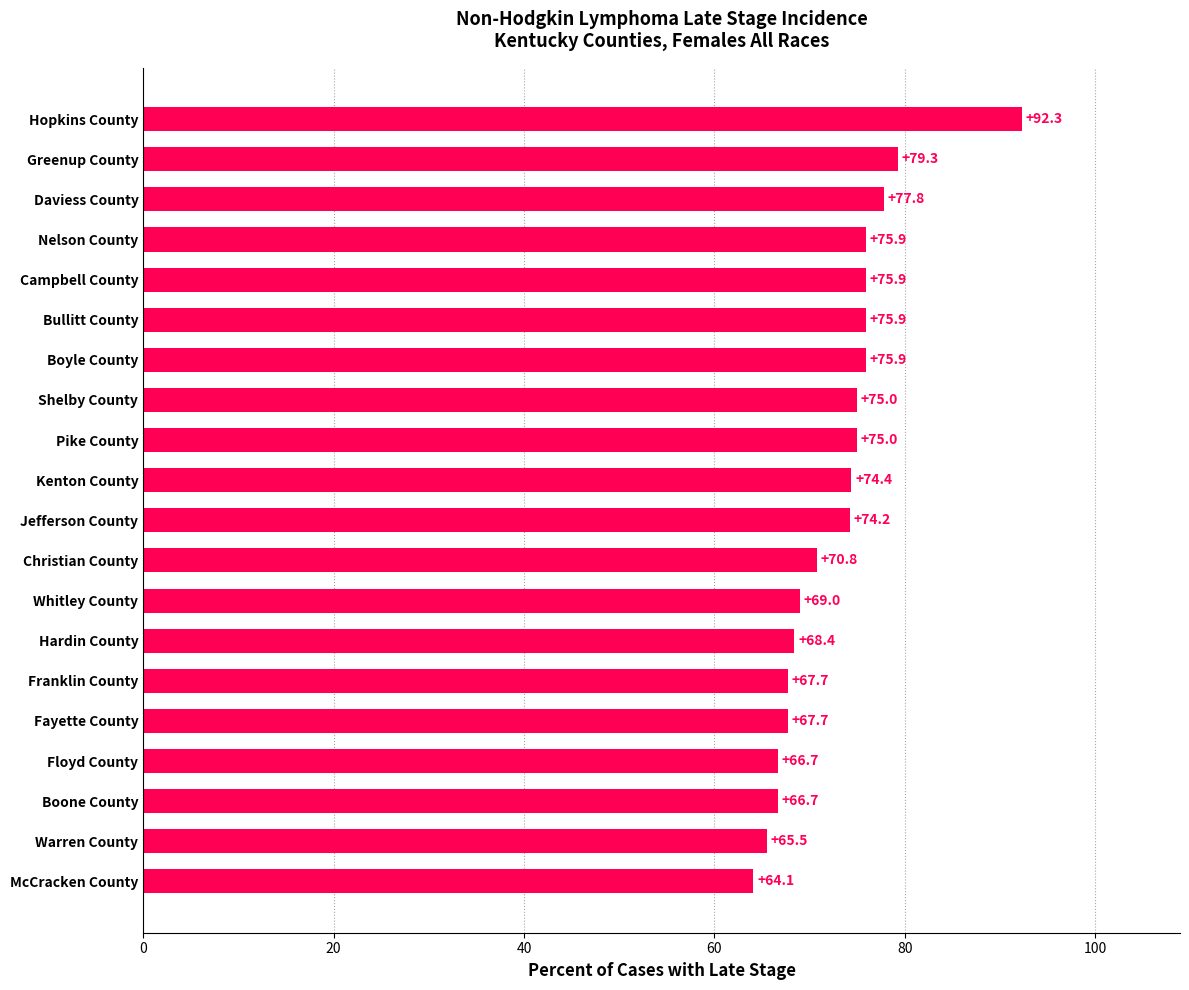

Is it true that the value at Floyd County is 66.7?

True